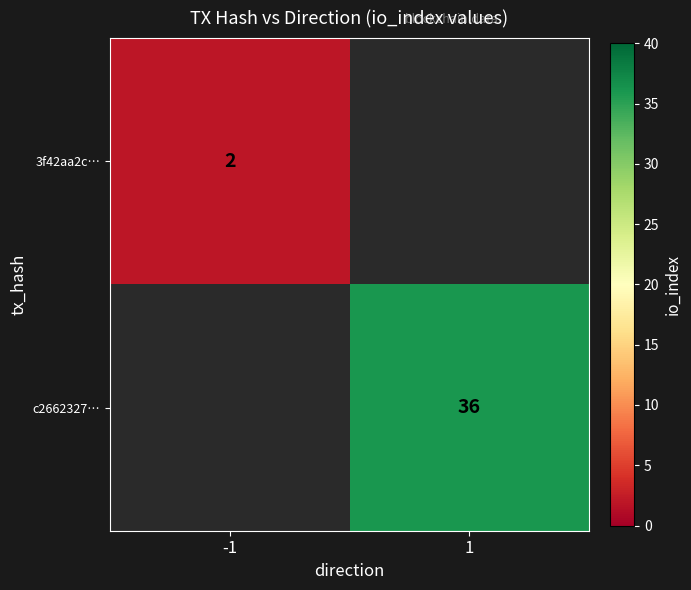

The c2662327… series shows 62 at 1. True or false?

False